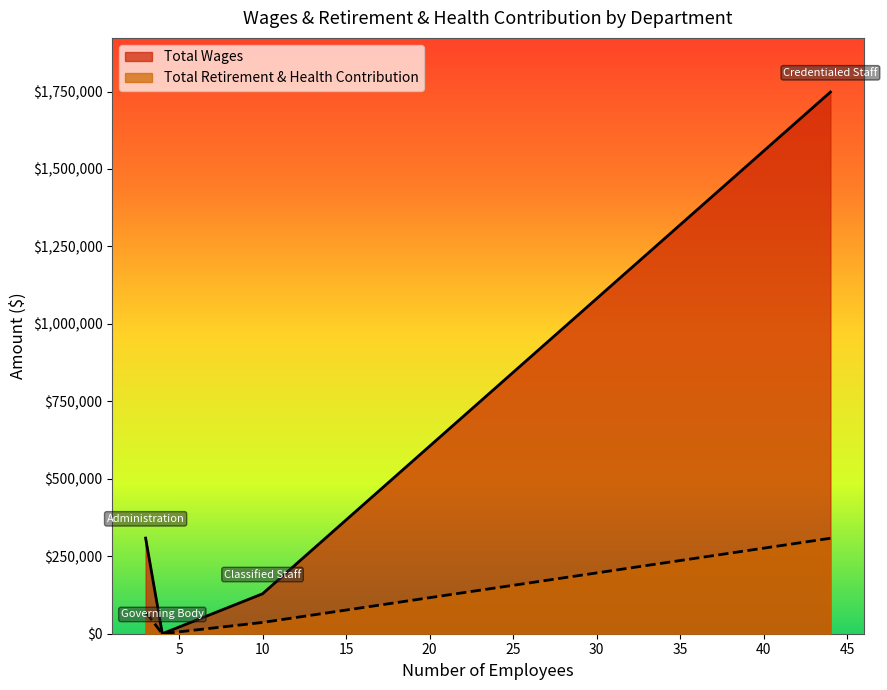

How many values in the Total Wages series are below 308696?

2